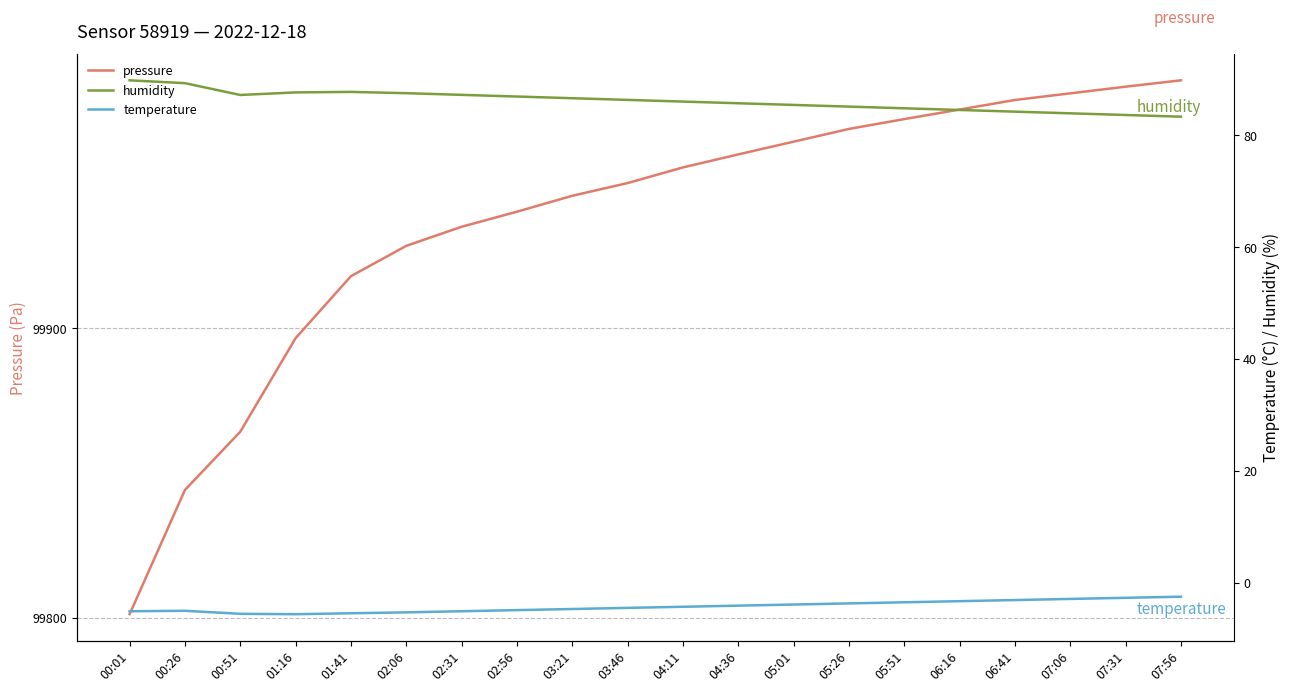

True or false: humidity and temperature cross at least once.

False